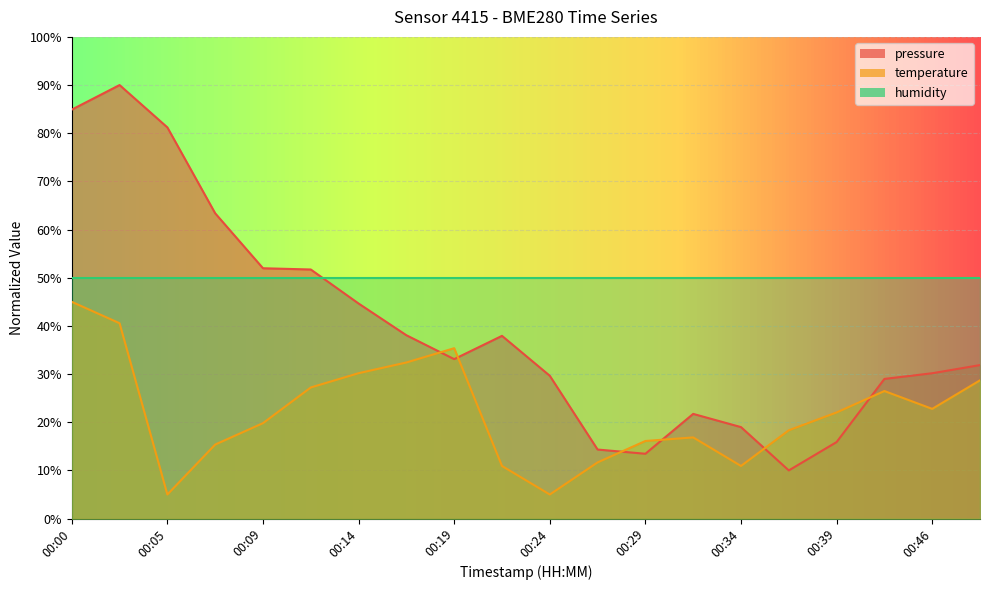

Is it true that pressure equals 51.6 at 00:24?

False